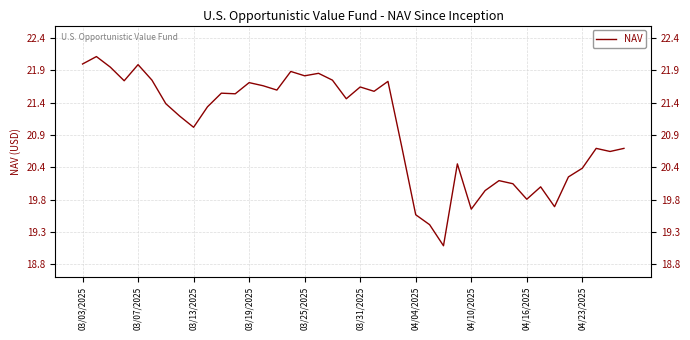

True or false: the data shows 21.8 at 18.

True